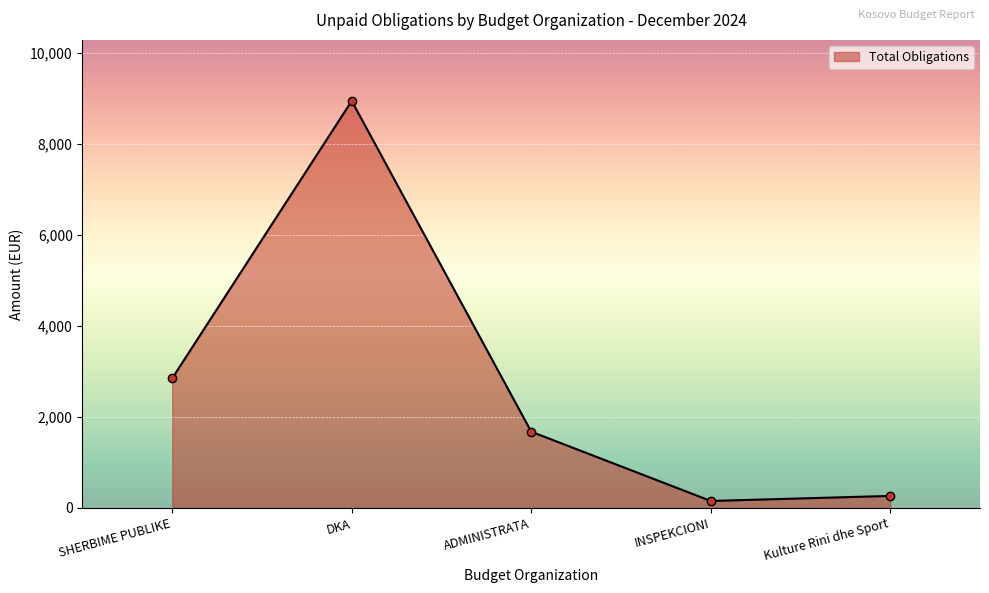

Reading right to left, extract all data points from this chart.

Kulture Rini dhe Sport=265.0	INSPEKCIONI=154.2	ADMINISTRATA=1677.2	DKA=8950.7	SHERBIME PUBLIKE=2851.8